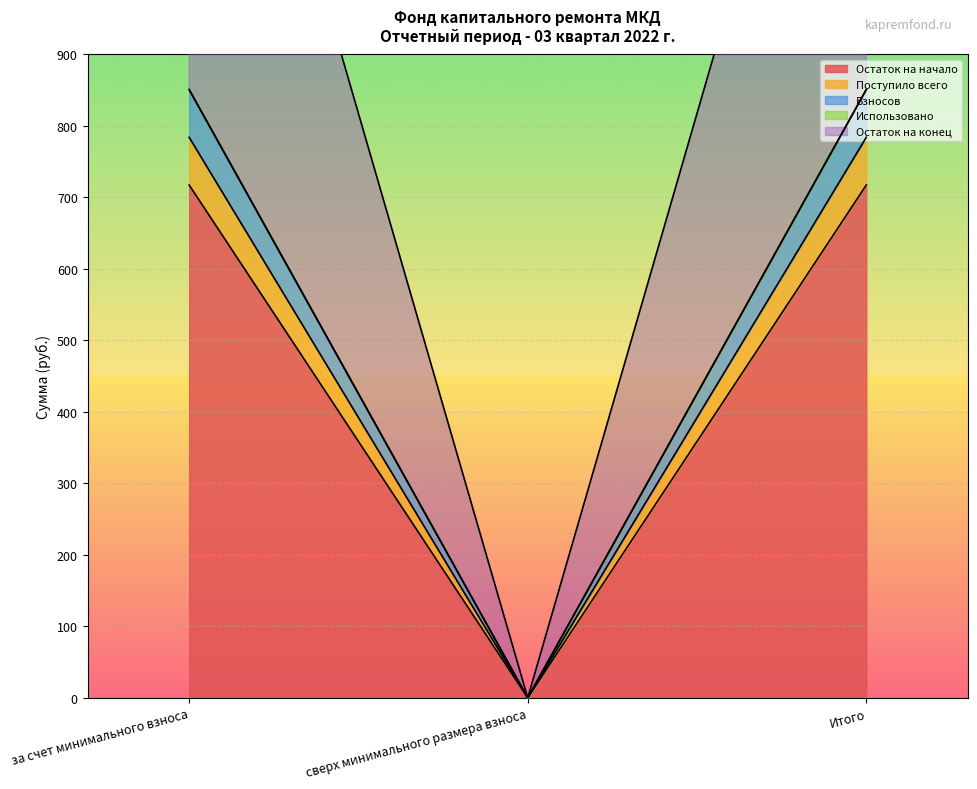

Which has a higher value, за счет минимального взноса or сверх минимального размера взноса?

за счет минимального взноса